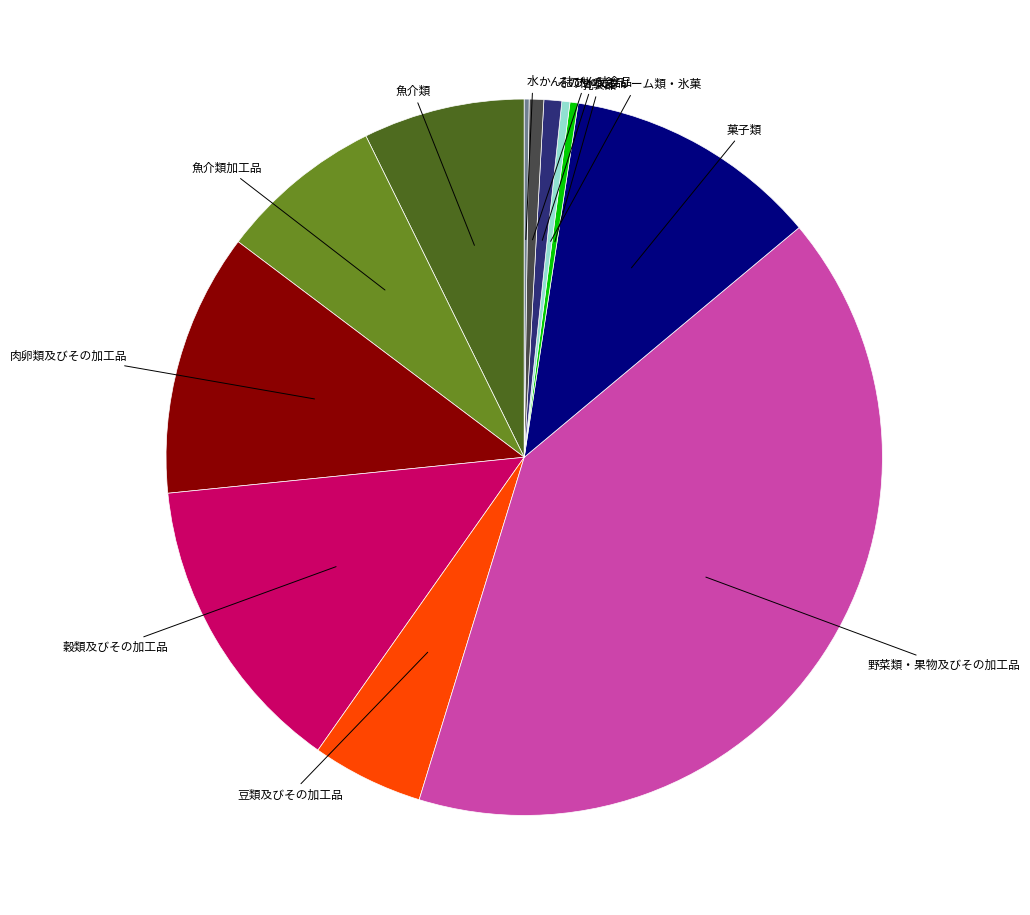

Is there any slice that represents more than half of the pie?

No